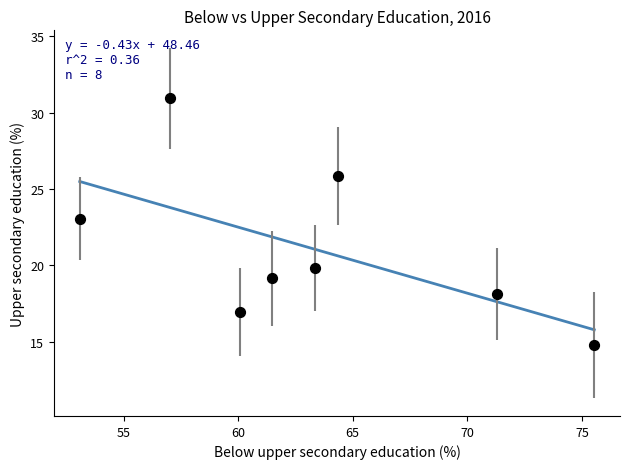

What is the average X value?

63.3